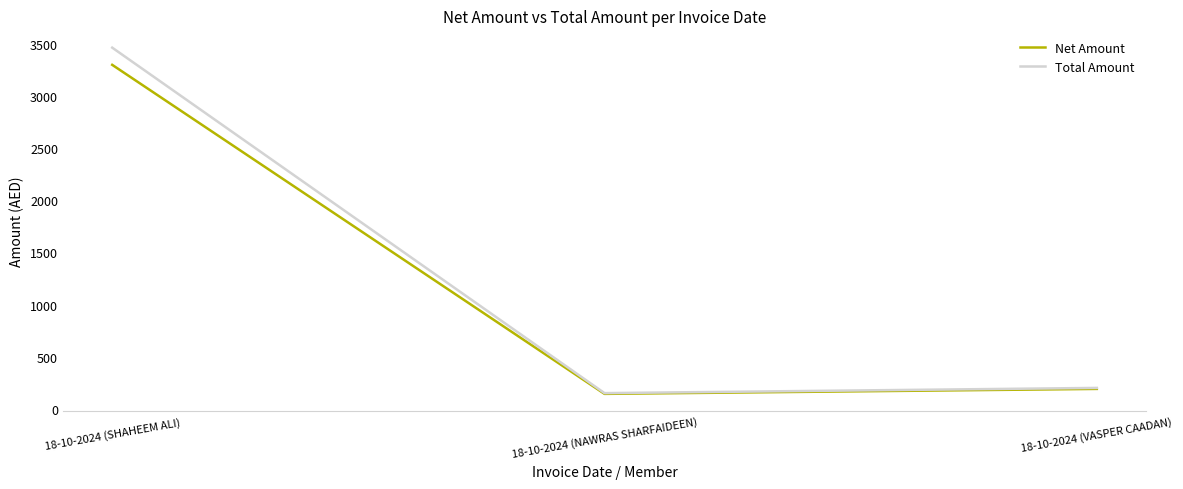

True or false: Net Amount has a value of 3300.0 at 18-10-2024 (SHAHEEM ALI).

True